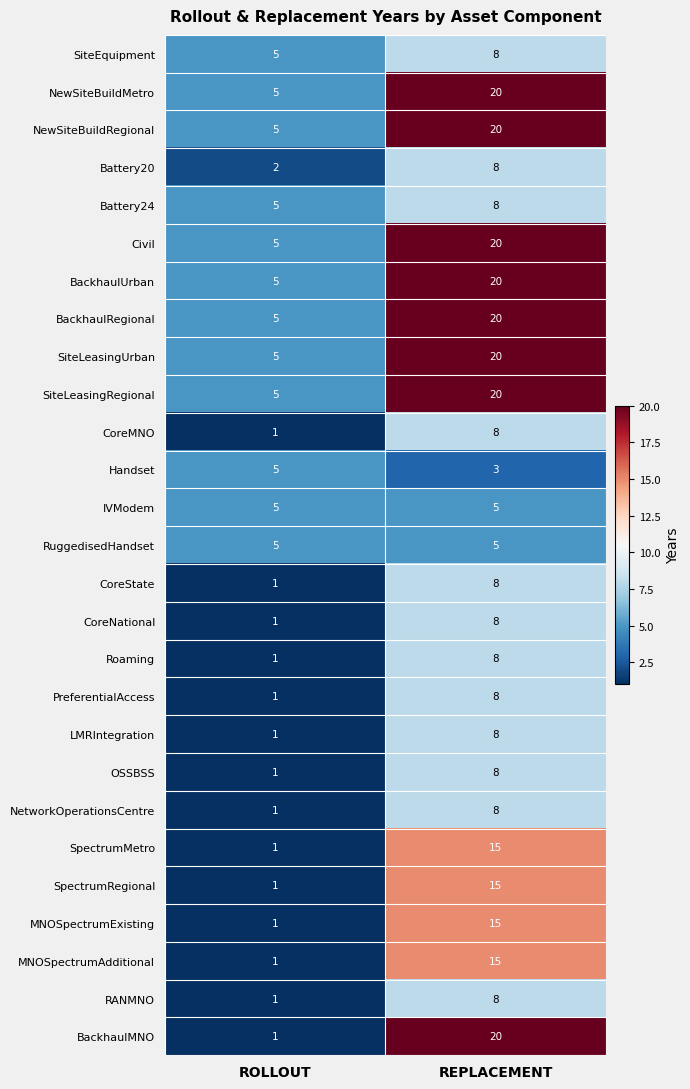

Is the value of MNOSpectrumExisting at ROLLOUT greater than the value of CoreMNO at REPLACEMENT?

No